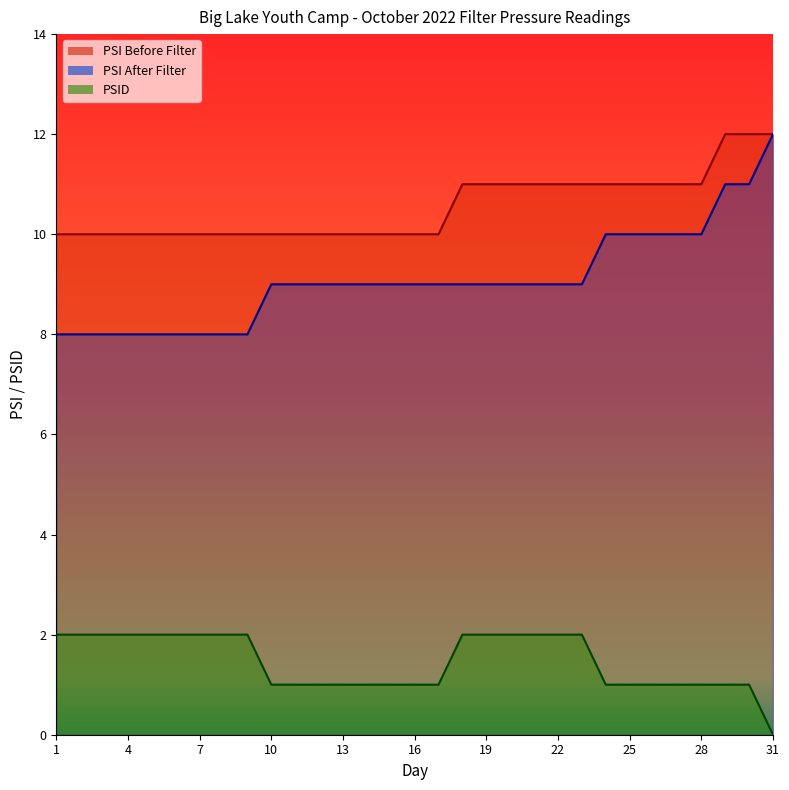

Does the chart display data point markers on the line(s)?

No